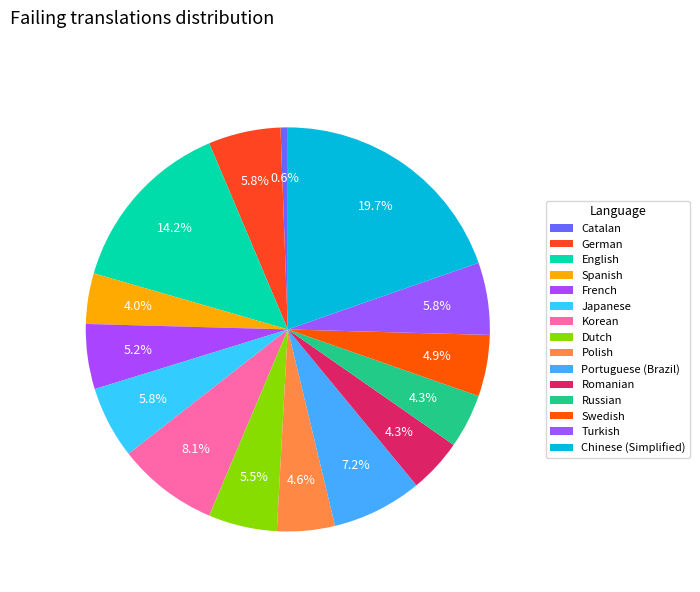

How many slices are in this pie chart?

15